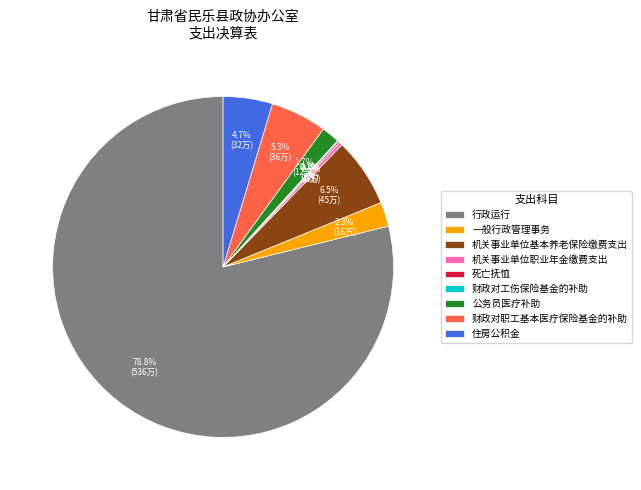

To the nearest percent, what is the combined percentage of 公务员医疗补助 and 一般行政管理事务?

4%